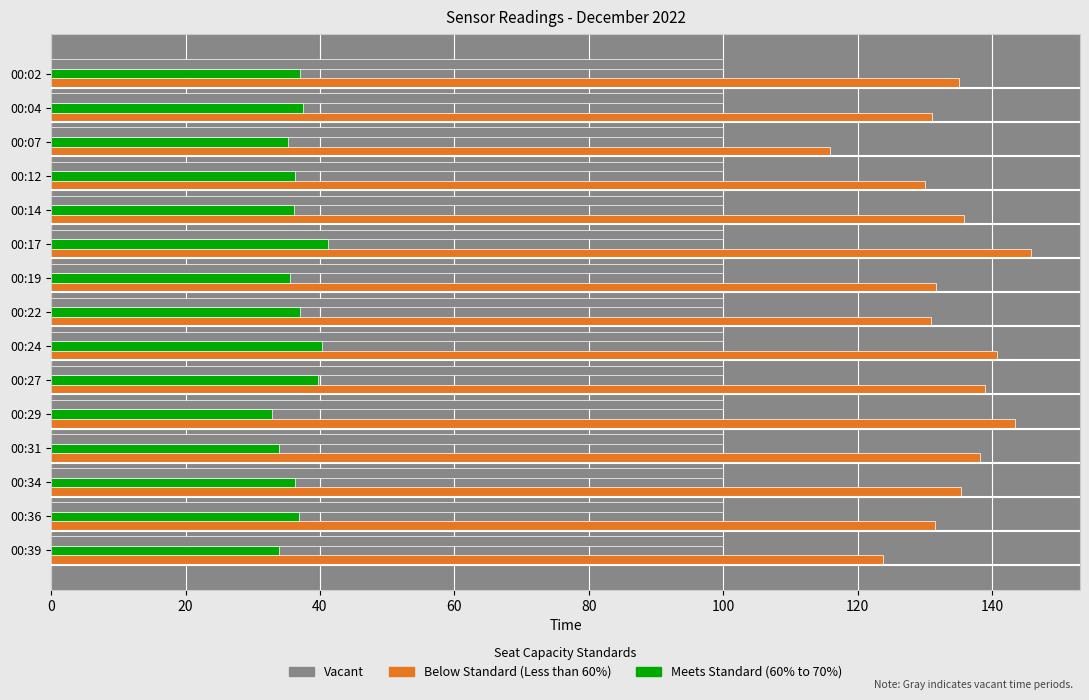

Which series has the largest total across all categories?

Below Standard (Less than 60%)